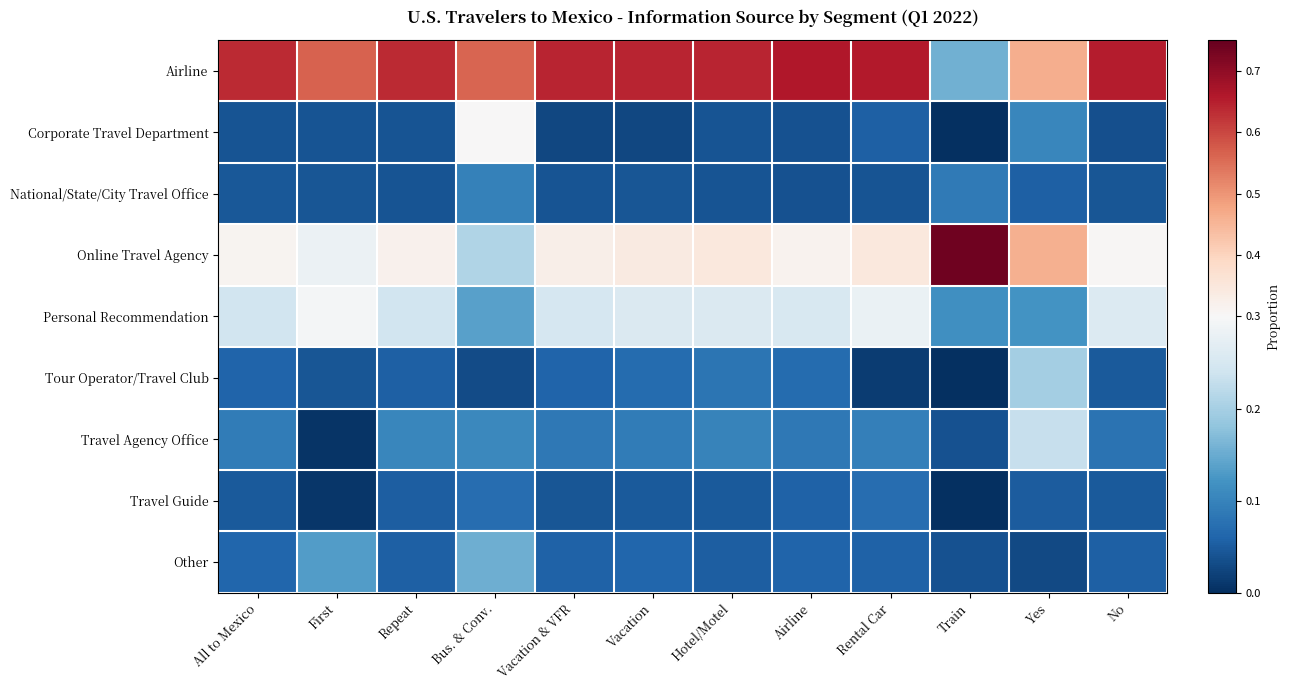

How many distinct data groups are displayed?

9